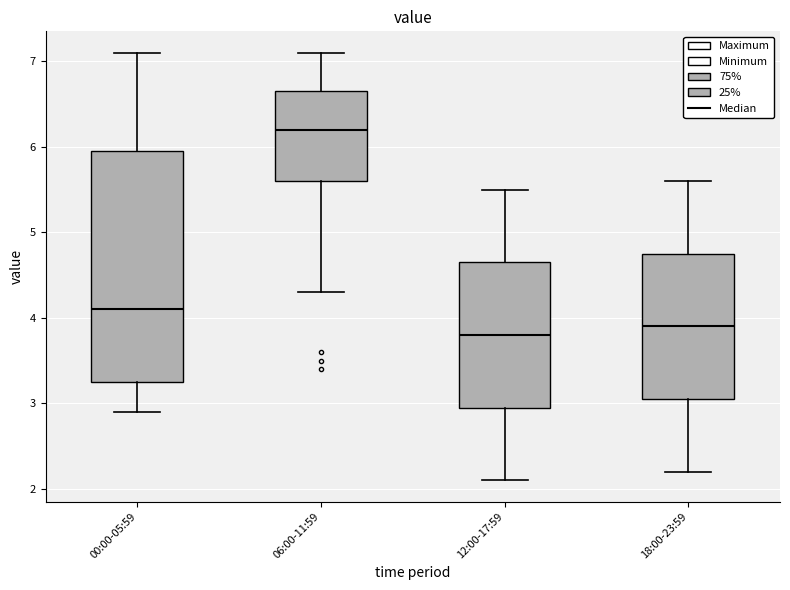

Comparing the boxes themselves (not the whiskers), which one is the tallest?

00:00-05:59